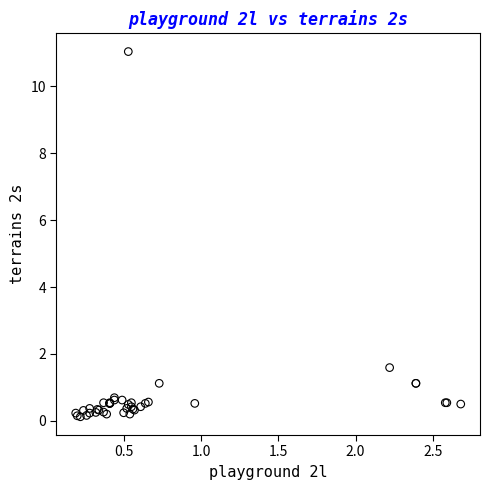

What Y value in the scatter plot is closest to 5?

1.6